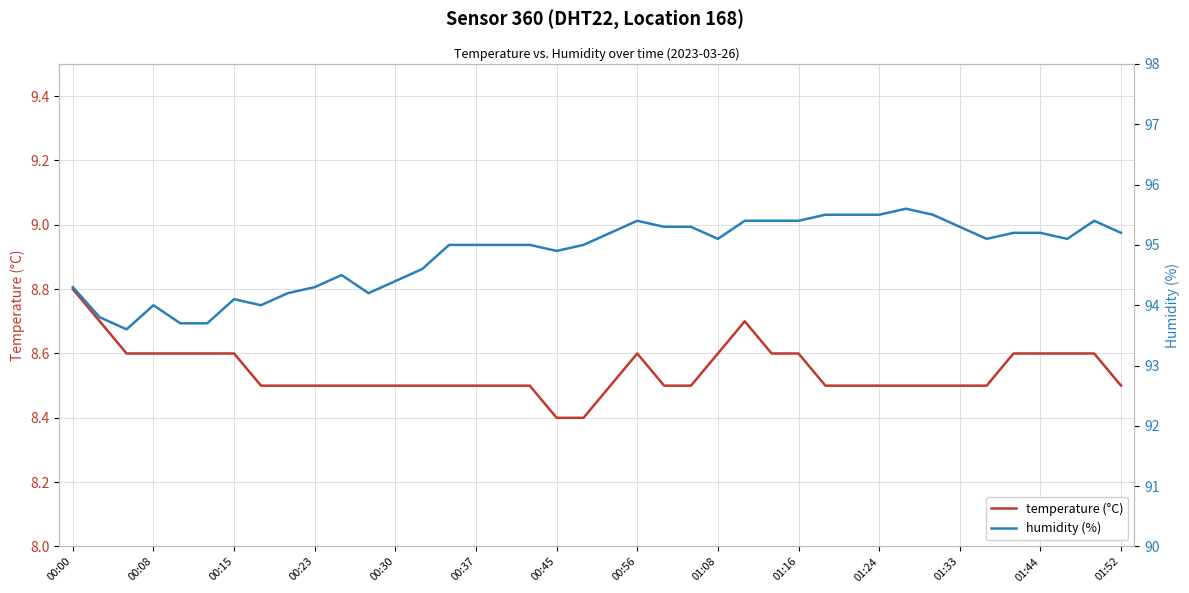

At which label does temperature (°C) reach its peak?

00:00